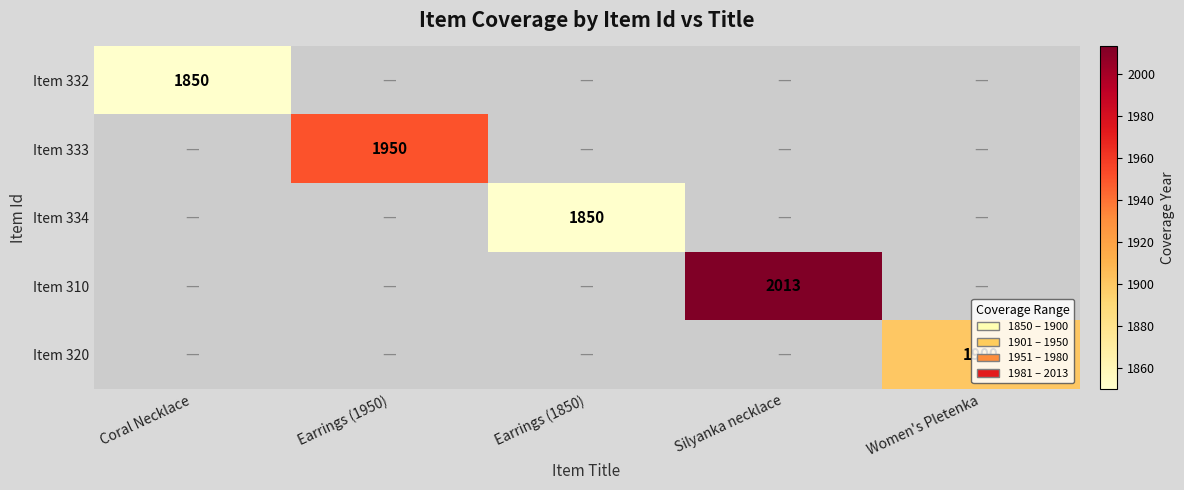

True or false: Item 333 has a value of 3490 at Earrings (1950).

False